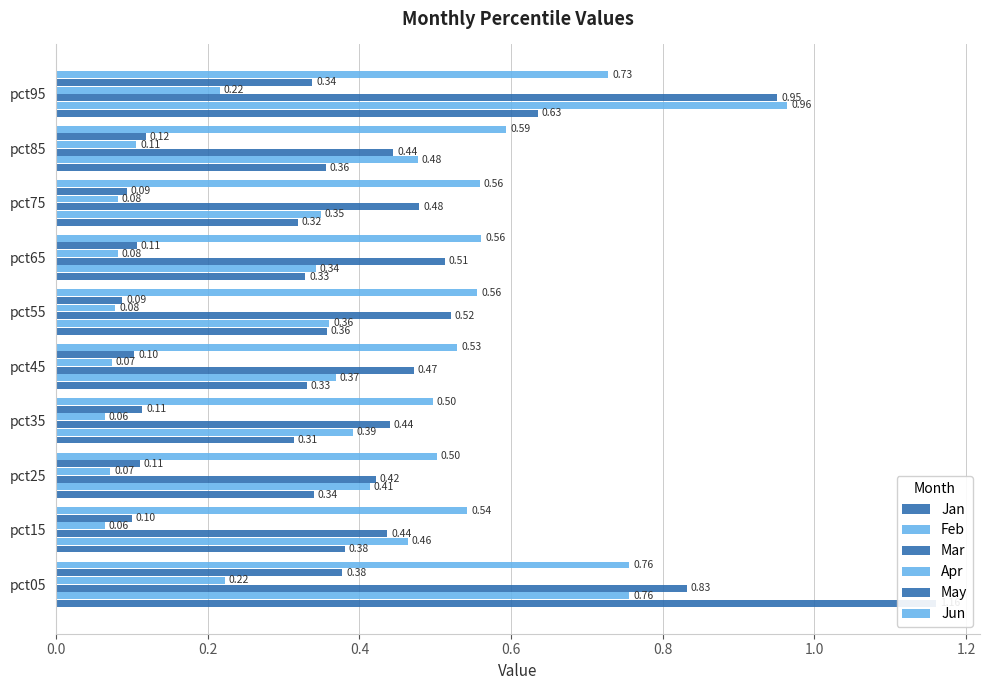

Reading left to right, extract all data points from this chart.

Jan: 1.2	0.4	0.3	0.3	0.3	0.4	0.3	0.3	0.4	0.6
Feb: 0.8	0.5	0.4	0.4	0.4	0.4	0.3	0.3	0.5	1.0
Mar: 0.8	0.4	0.4	0.4	0.5	0.5	0.5	0.5	0.4	1.0
Apr: 0.2	0.1	0.1	0.1	0.1	0.1	0.1	0.1	0.1	0.2
May: 0.4	0.1	0.1	0.1	0.1	0.1	0.1	0.1	0.1	0.3
Jun: 0.8	0.5	0.5	0.5	0.5	0.6	0.6	0.6	0.6	0.7